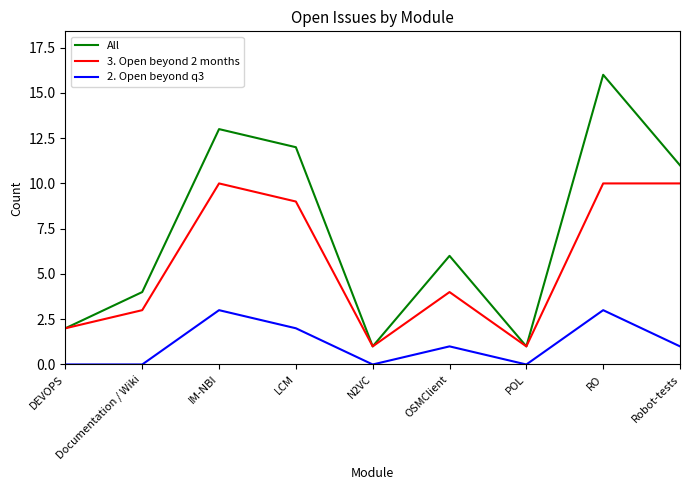

List the series in order of their overall mean, lowest first.

2. Open beyond q3, 3. Open beyond 2 months, All